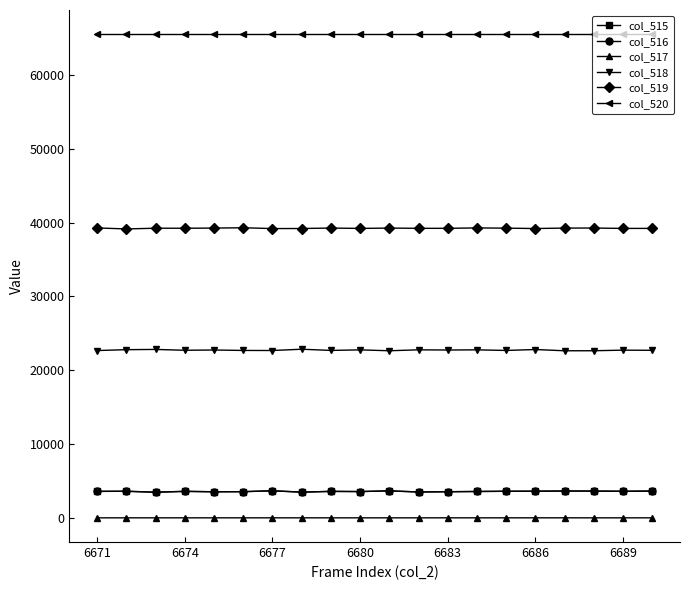

True or false: col_517 and col_519 intersect in this chart.

False